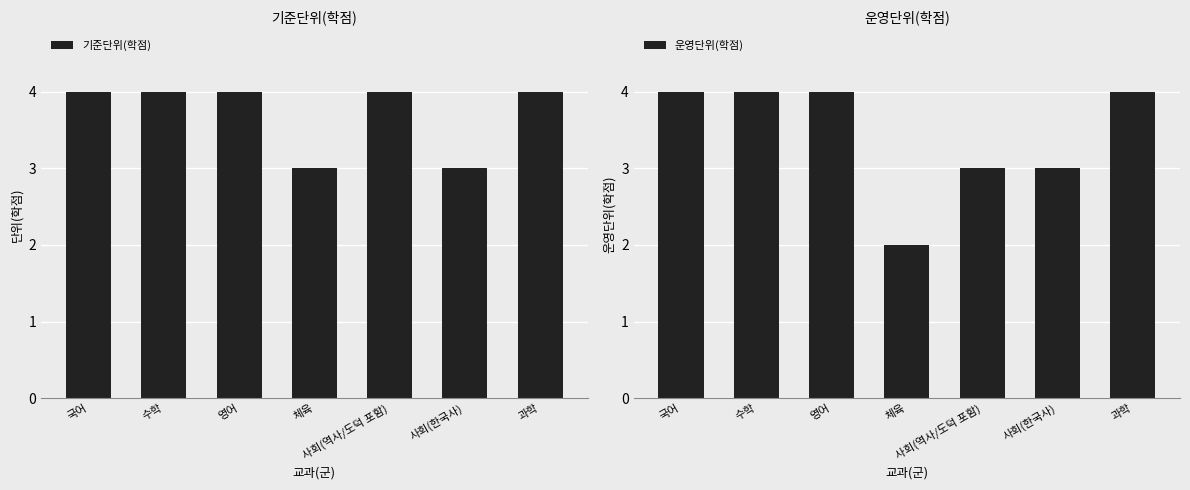

Does the chart contain stacked bars?

No